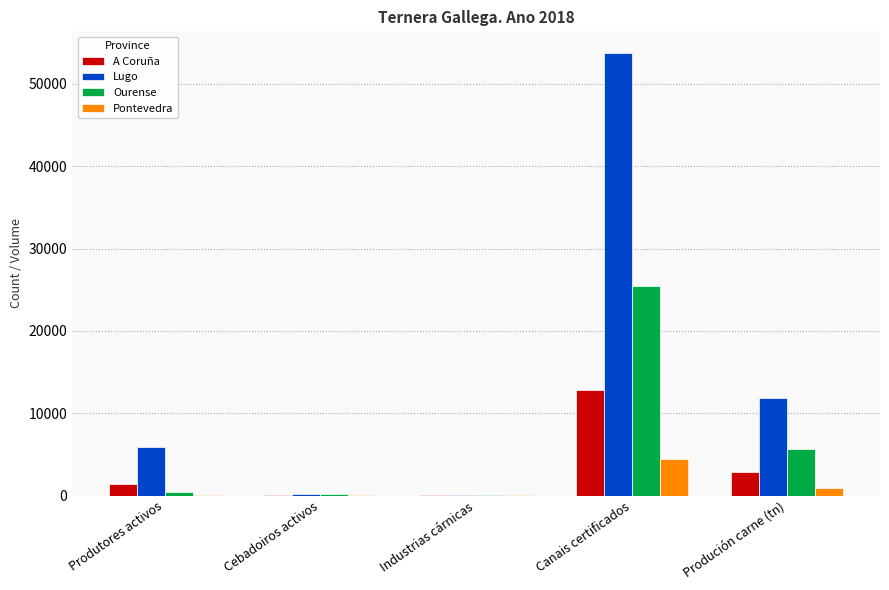

True or false: Ourense has a value of 446 at Produtores activos.

True